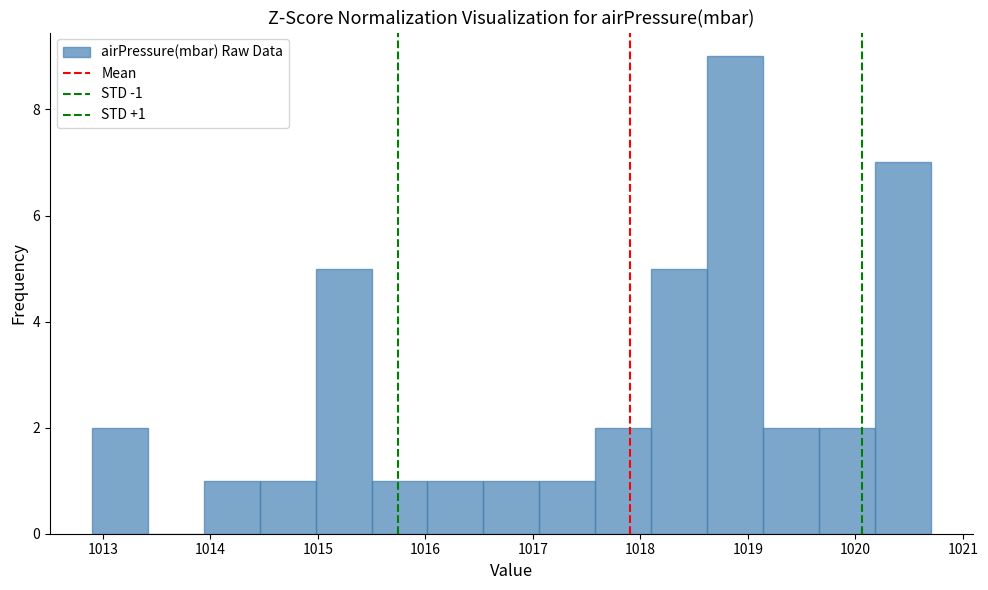

Which range on the x-axis has the tallest bar?

1018.62 to 1019.14